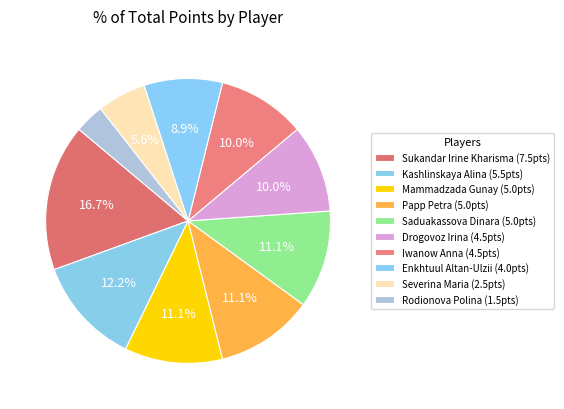

Is there a majority slice in this chart?

No